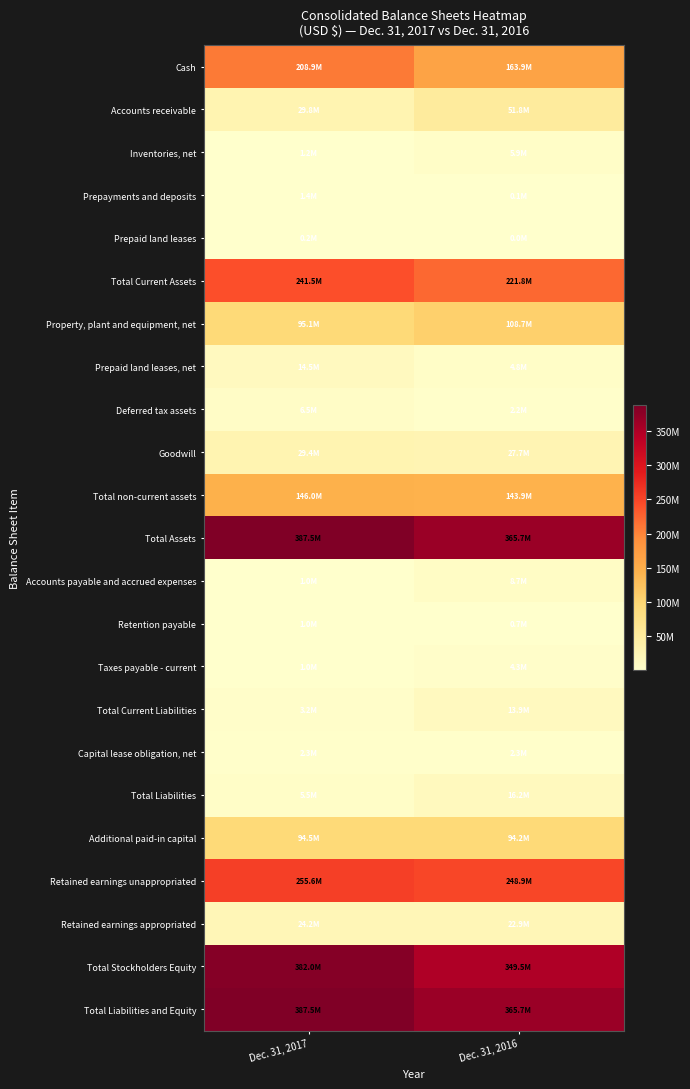

Which category has the lowest value across all series?

Dec. 31, 2016